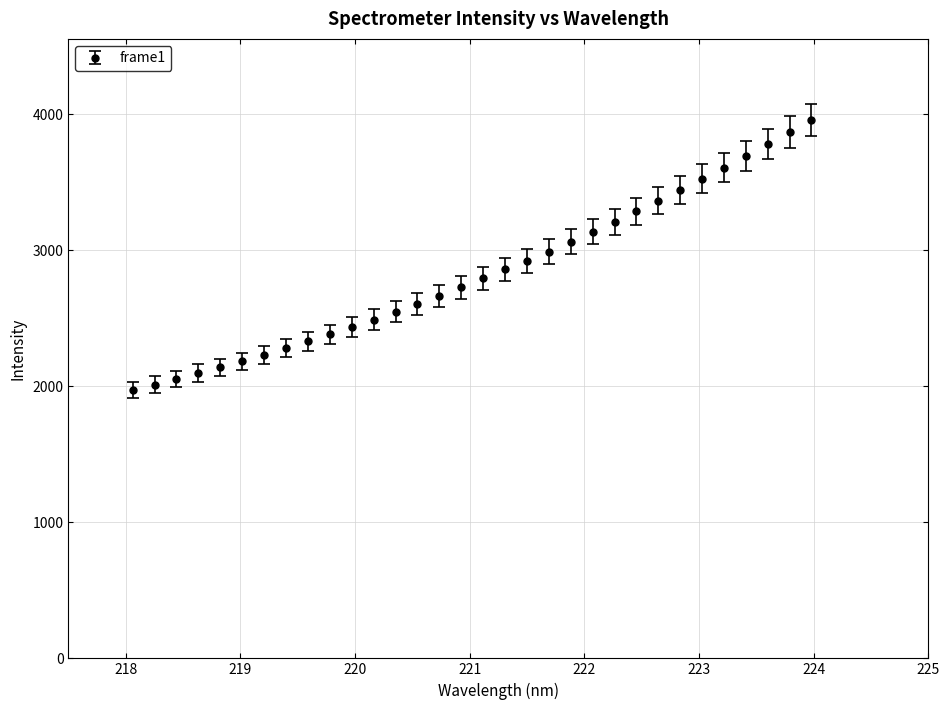

What is the difference between the maximum and second lowest values?

1947.3